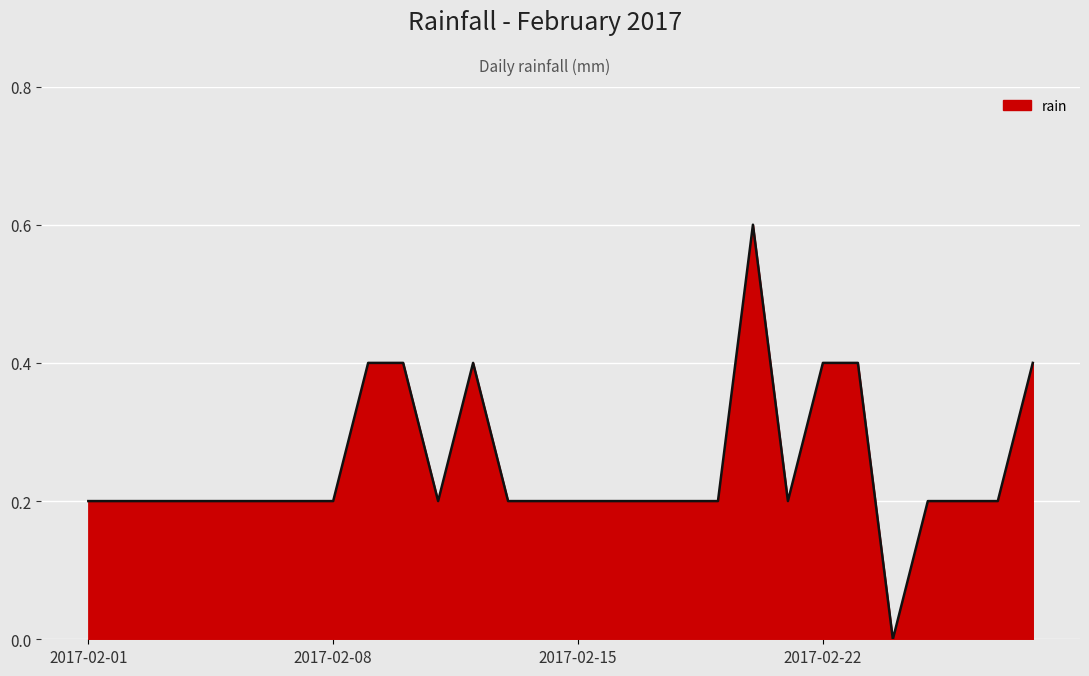

What is the greatest value displayed?

0.6